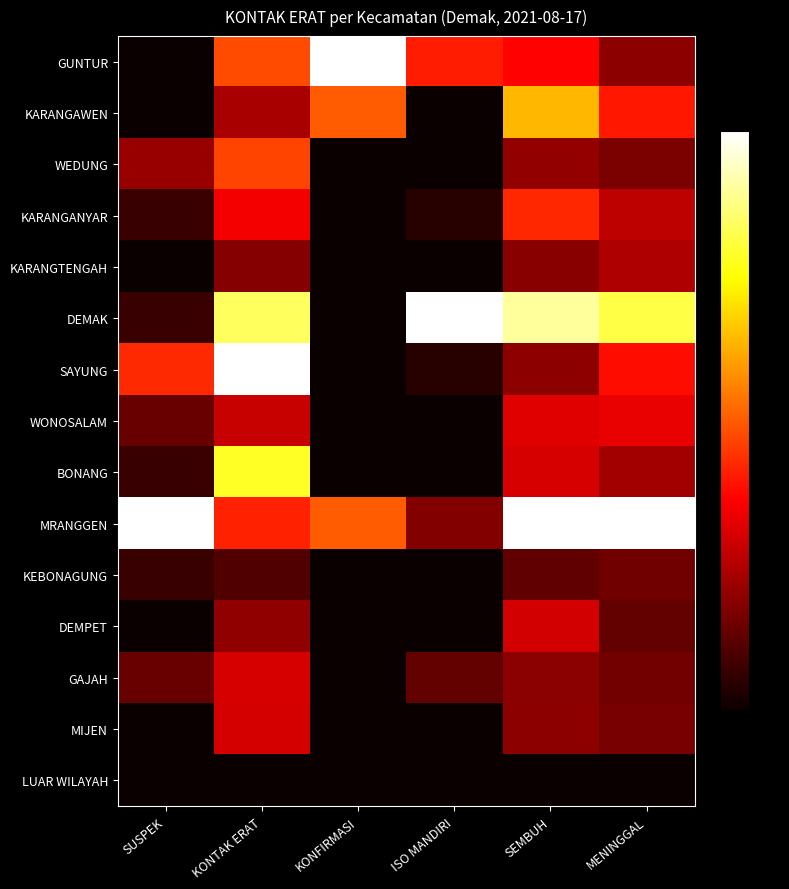

Reading right to left, what are all the values shown in this chart?

GUNTUR: MENINGGAL=0.2	SEMBUH=0.4	ISO MANDIRI=0.4	KONFIRMASI=1.0	KONTAK ERAT=0.5	SUSPEK=0.0
KARANGAWEN: MENINGGAL=0.4	SEMBUH=0.6	ISO MANDIRI=0.0	KONFIRMASI=0.5	KONTAK ERAT=0.2	SUSPEK=0.0
WEDUNG: MENINGGAL=0.2	SEMBUH=0.2	ISO MANDIRI=0.0	KONFIRMASI=0.0	KONTAK ERAT=0.5	SUSPEK=0.2
KARANGANYAR: MENINGGAL=0.3	SEMBUH=0.4	ISO MANDIRI=0.0	KONFIRMASI=0.0	KONTAK ERAT=0.4	SUSPEK=0.1
KARANGTENGAH: MENINGGAL=0.2	SEMBUH=0.2	ISO MANDIRI=0.0	KONFIRMASI=0.0	KONTAK ERAT=0.2	SUSPEK=0.0
DEMAK: MENINGGAL=0.8	SEMBUH=0.9	ISO MANDIRI=1.0	KONFIRMASI=0.0	KONTAK ERAT=0.8	SUSPEK=0.1
SAYUNG: MENINGGAL=0.4	SEMBUH=0.2	ISO MANDIRI=0.0	KONFIRMASI=0.0	KONTAK ERAT=1.0	SUSPEK=0.4
WONOSALAM: MENINGGAL=0.3	SEMBUH=0.3	ISO MANDIRI=0.0	KONFIRMASI=0.0	KONTAK ERAT=0.3	SUSPEK=0.1
BONANG: MENINGGAL=0.2	SEMBUH=0.3	ISO MANDIRI=0.0	KONFIRMASI=0.0	KONTAK ERAT=0.8	SUSPEK=0.1
MRANGGEN: MENINGGAL=1.0	SEMBUH=1.0	ISO MANDIRI=0.2	KONFIRMASI=0.5	KONTAK ERAT=0.4	SUSPEK=1.0
KEBONAGUNG: MENINGGAL=0.2	SEMBUH=0.1	ISO MANDIRI=0.0	KONFIRMASI=0.0	KONTAK ERAT=0.1	SUSPEK=0.1
DEMPET: MENINGGAL=0.1	SEMBUH=0.3	ISO MANDIRI=0.0	KONFIRMASI=0.0	KONTAK ERAT=0.2	SUSPEK=0.0
GAJAH: MENINGGAL=0.2	SEMBUH=0.2	ISO MANDIRI=0.1	KONFIRMASI=0.0	KONTAK ERAT=0.3	SUSPEK=0.1
MIJEN: MENINGGAL=0.2	SEMBUH=0.2	ISO MANDIRI=0.0	KONFIRMASI=0.0	KONTAK ERAT=0.3	SUSPEK=0.0
LUAR WILAYAH: MENINGGAL=0.0	SEMBUH=0.0	ISO MANDIRI=0.0	KONFIRMASI=0.0	KONTAK ERAT=0.0	SUSPEK=0.0